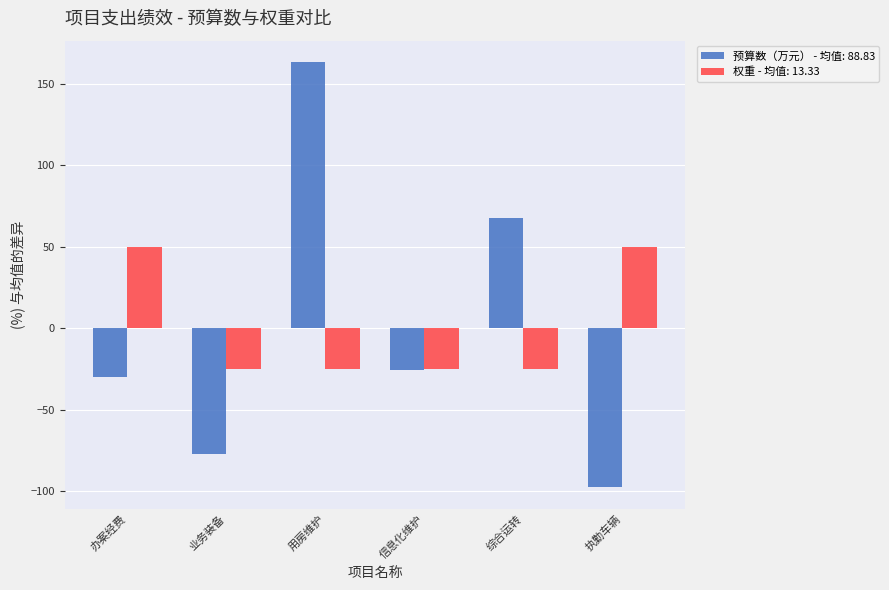

What is the spread (max minus min) of values at 用房维护?

188.4